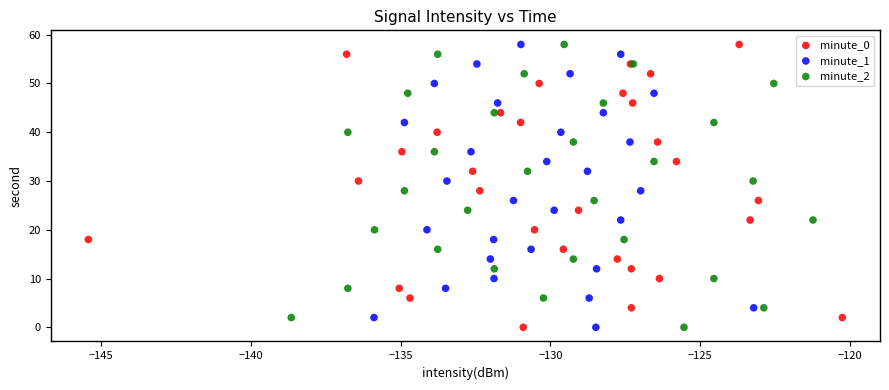

What are all the series names shown in the legend?

minute_0, minute_1, minute_2